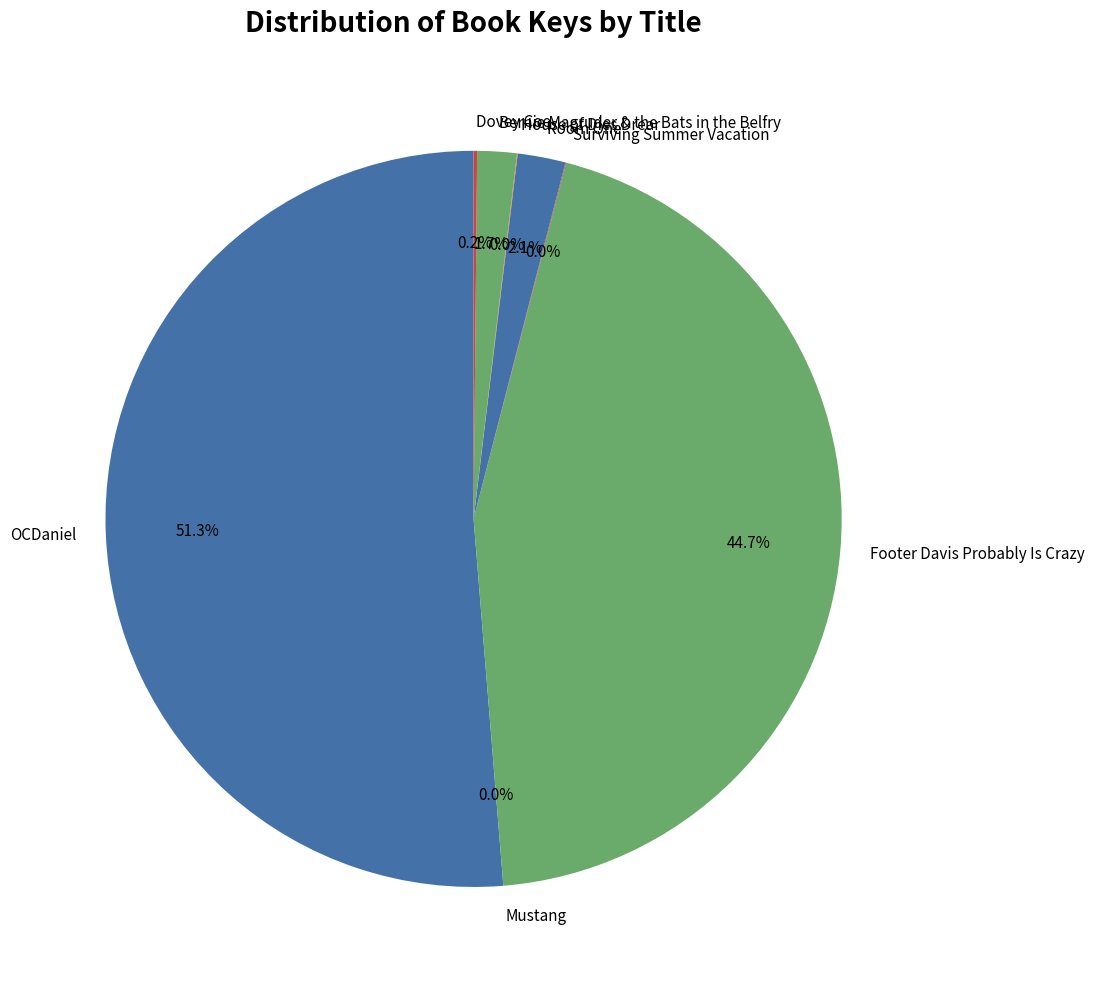

Which slice is the largest?

OCDaniel